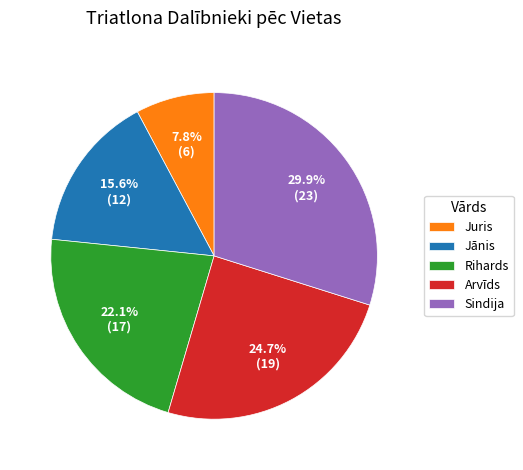

Is Rihards the majority of the pie?

No